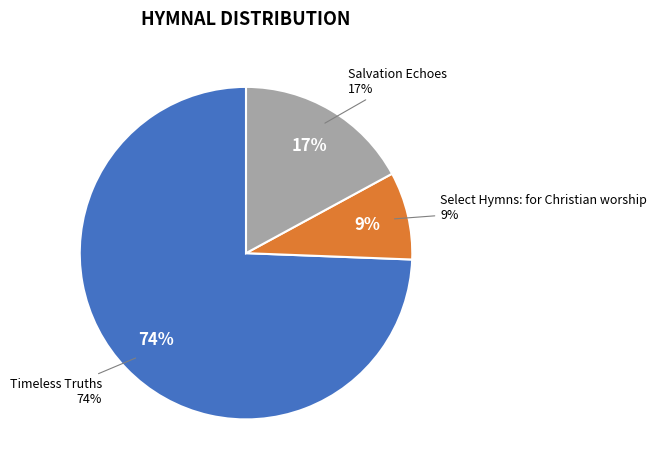

Is there any slice that represents more than half of the pie?

Yes